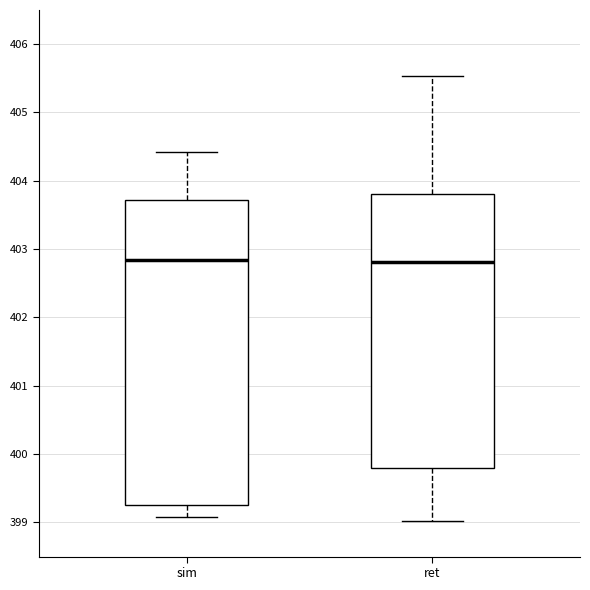

Comparing the boxes themselves (not the whiskers), which one is the tallest?

sim